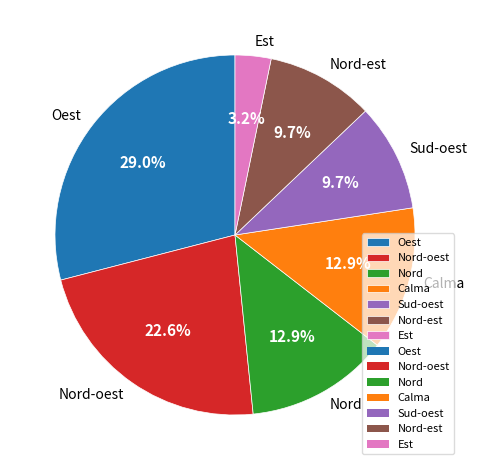

Does Nord-oest represent more than half of the total?

No